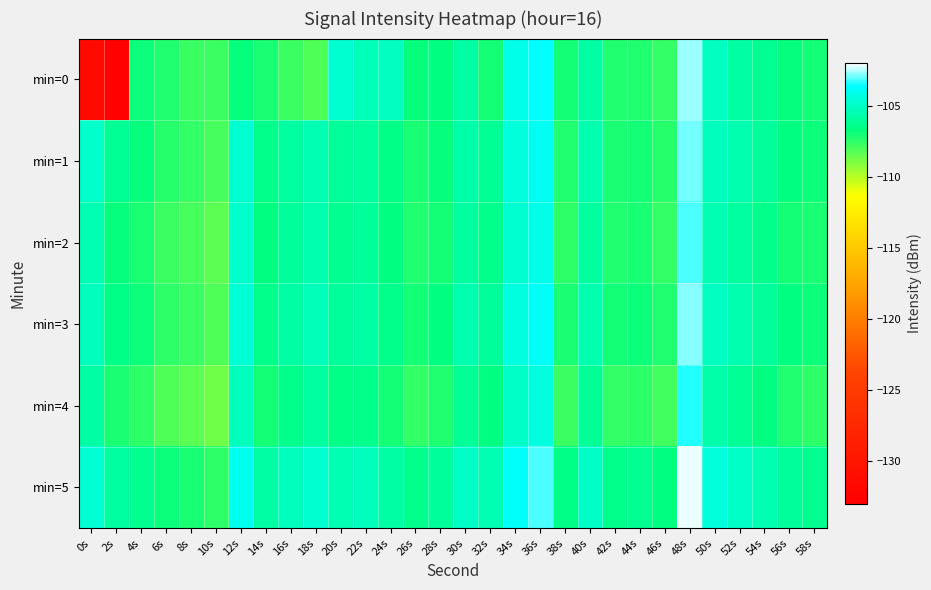

Count the number of data series in this chart.

6